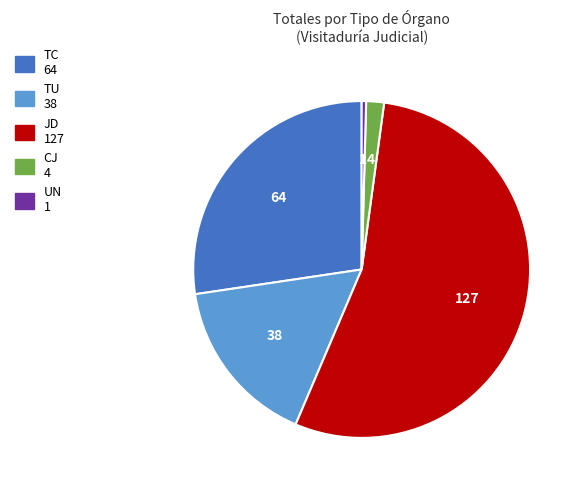

What is the majority slice?

JD